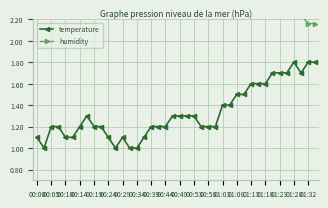

Rank the series at 33 from lowest to highest value.

temperature, humidity